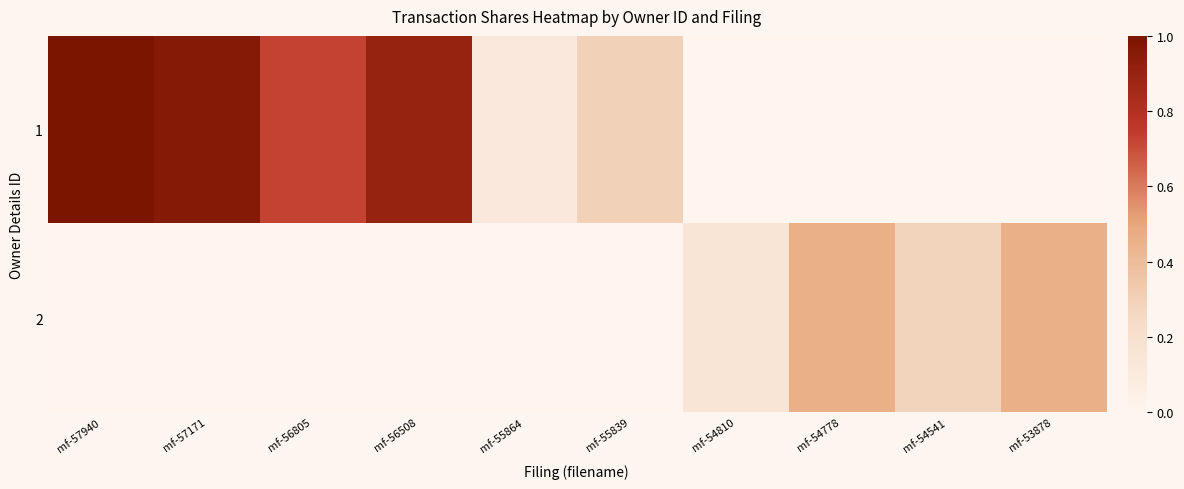

What is the greatest value displayed?

1.0